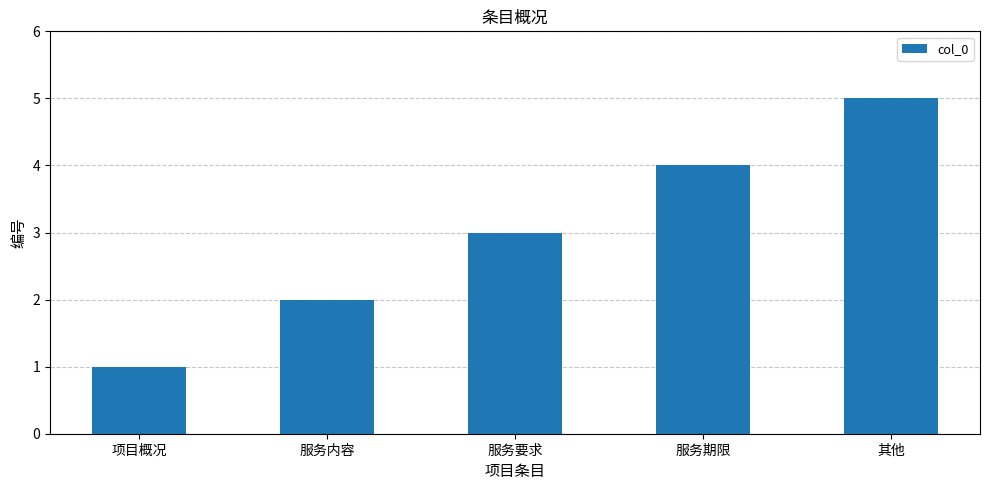

What is the ratio of the value at 服务期限 to the value at 服务内容?

2.0